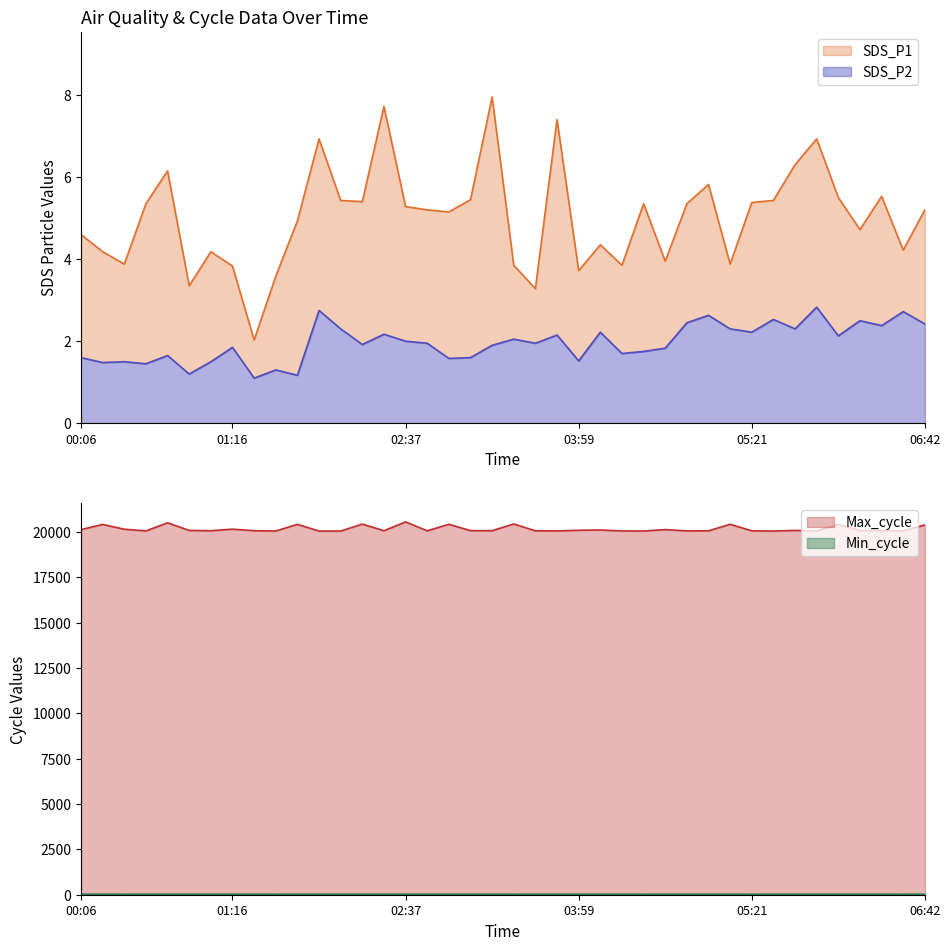

What is the sum of all SDS_P2 values?

78.5